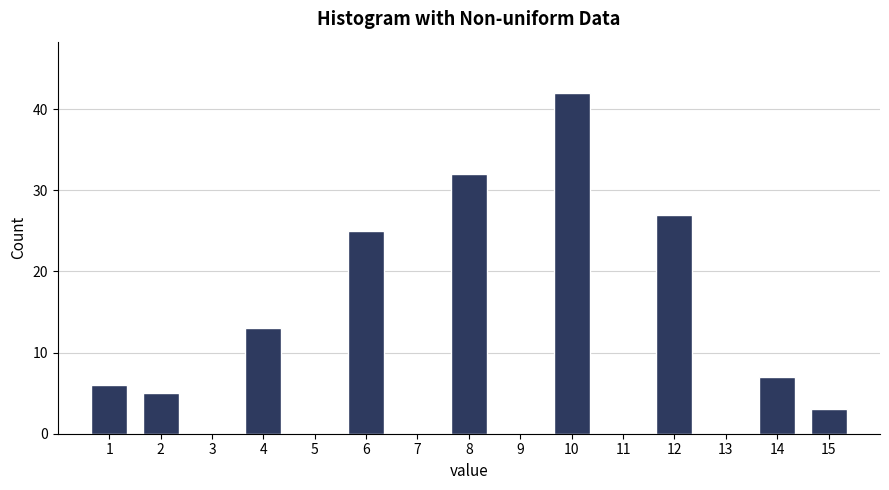

Reading left to right, what are all the values shown in this chart?

1=6	2=5	3=0	4=13	5=0	6=25	7=0	8=32	9=0	10=42	11=0	12=27	13=0	14=7	15=3